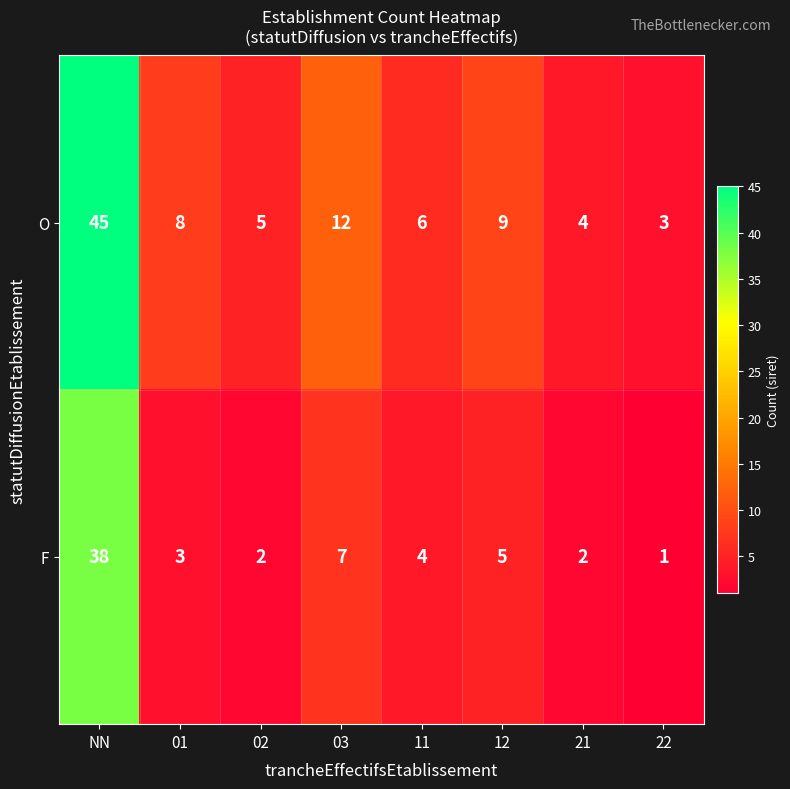

Which series has the largest range (max minus min)?

O